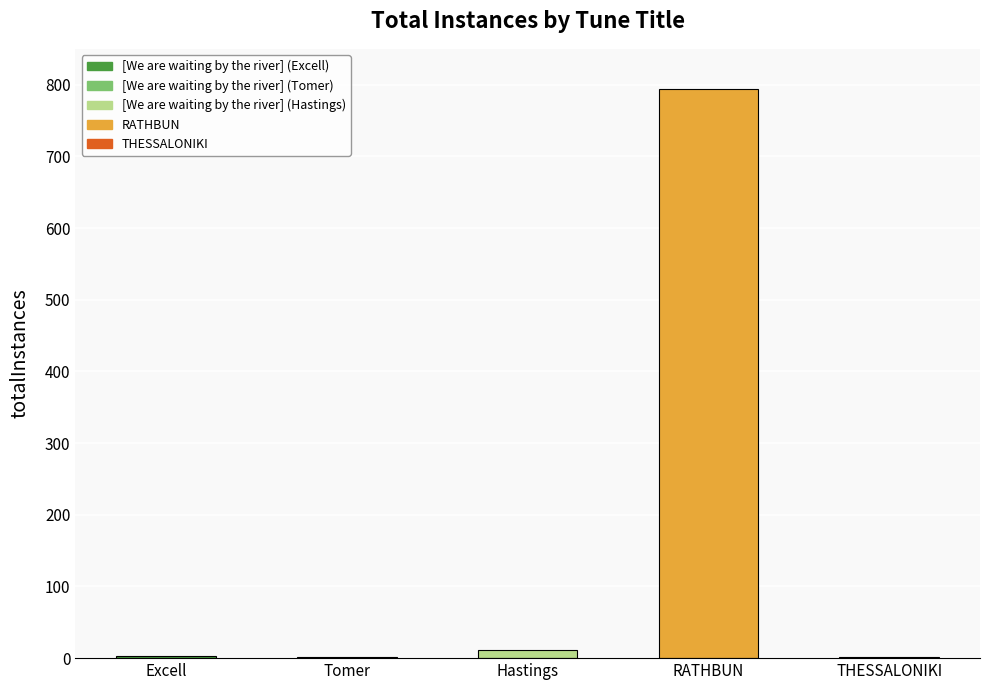

What is the ratio of the value at Tomer to the value at THESSALONIKI?

0.5